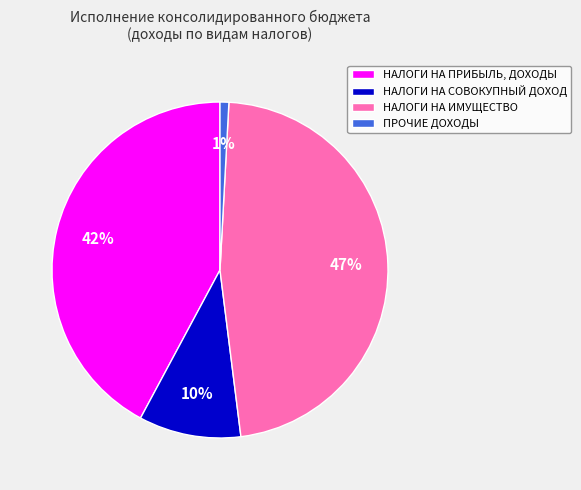

Do НАЛОГИ НА СОВОКУПНЫЙ ДОХОД and ПРОЧИЕ ДОХОДЫ together represent more than half of the pie?

No